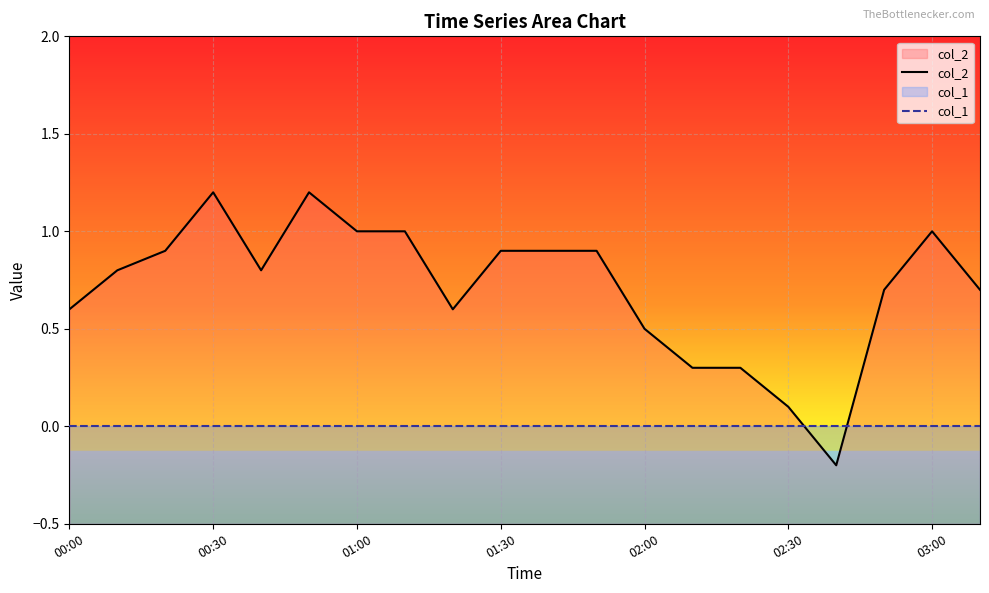

Which series has the largest range (max minus min)?

col_2